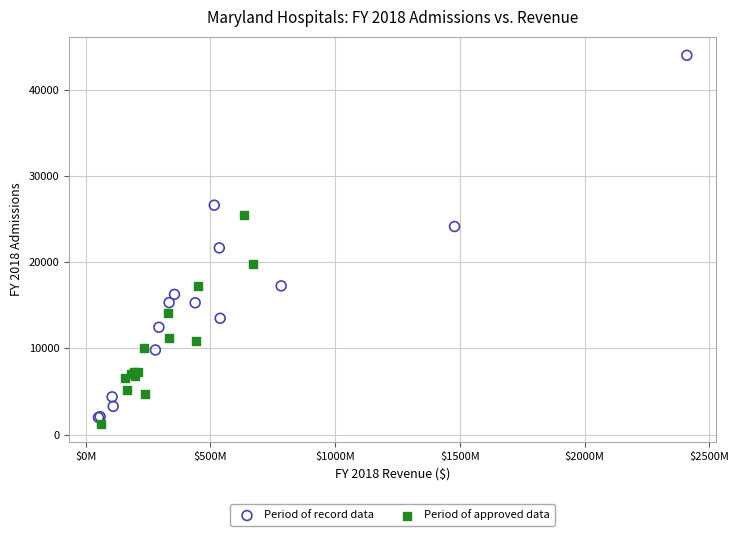

What are all the series names shown in the legend?

Period of record data, Period of approved data